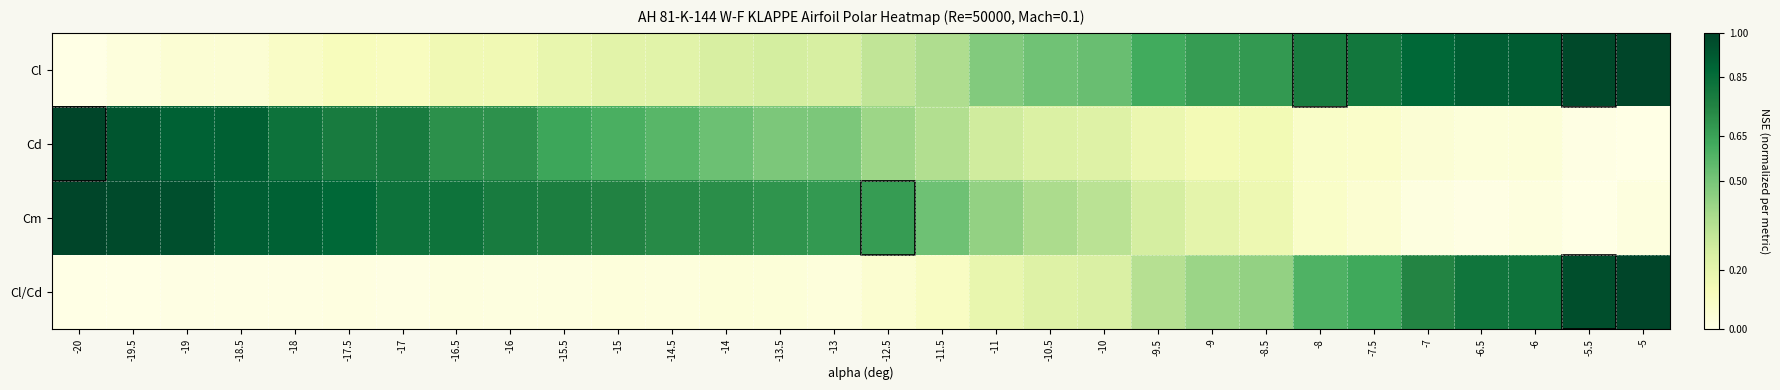

What is the difference between the highest and lowest values at -17.5?

0.9